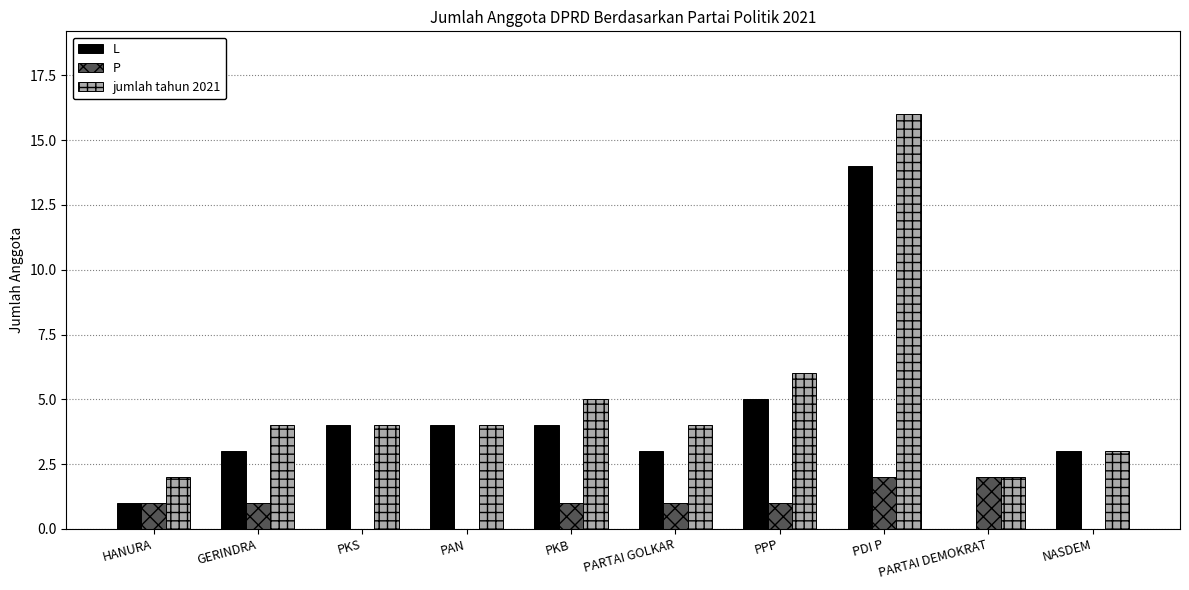

Are the bars horizontal?

No